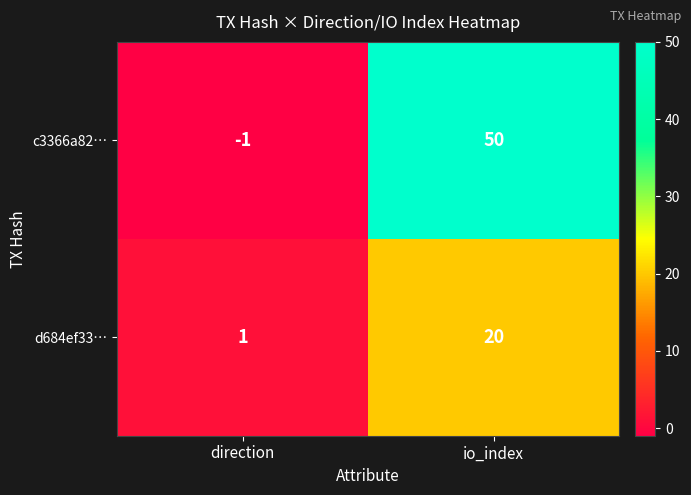

Reading left to right, what are all the values shown in this chart?

c3366a82…: -1	50
d684ef33…: 1	20